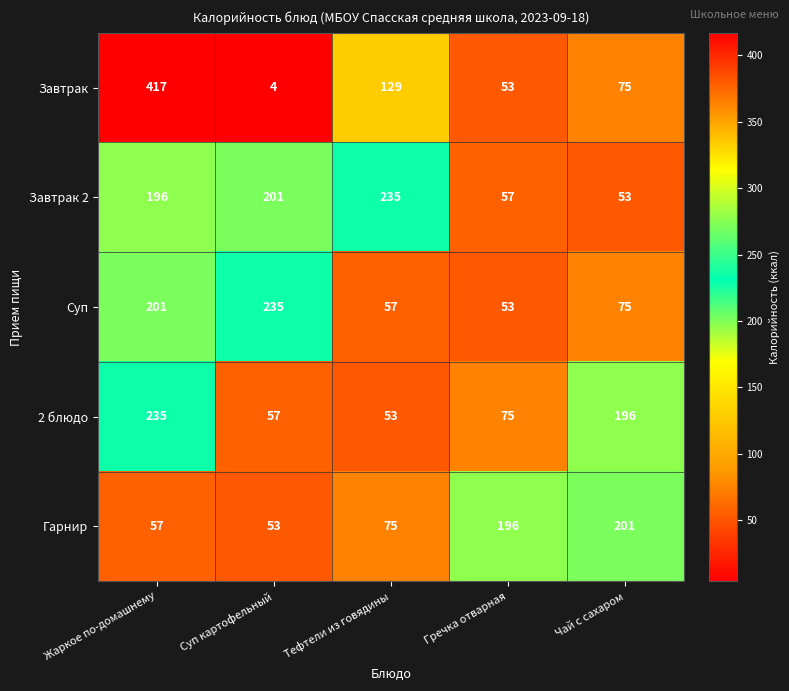

List the labels in order of Завтрак value, smallest first.

Суп картофельный, Гречка отварная, Чай с сахаром, Тефтели из говядины, Жаркое по-домашнему